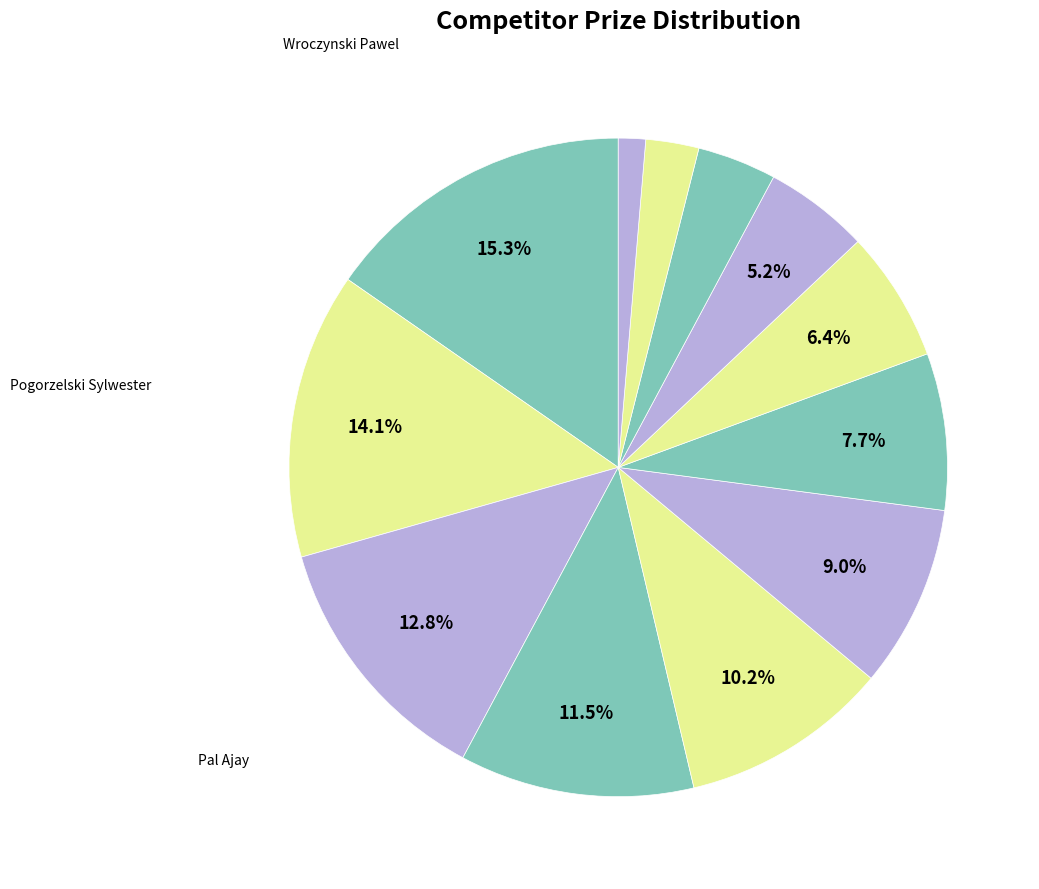

To the nearest percent, what is the difference between the largest and smallest slice percentages?

14%